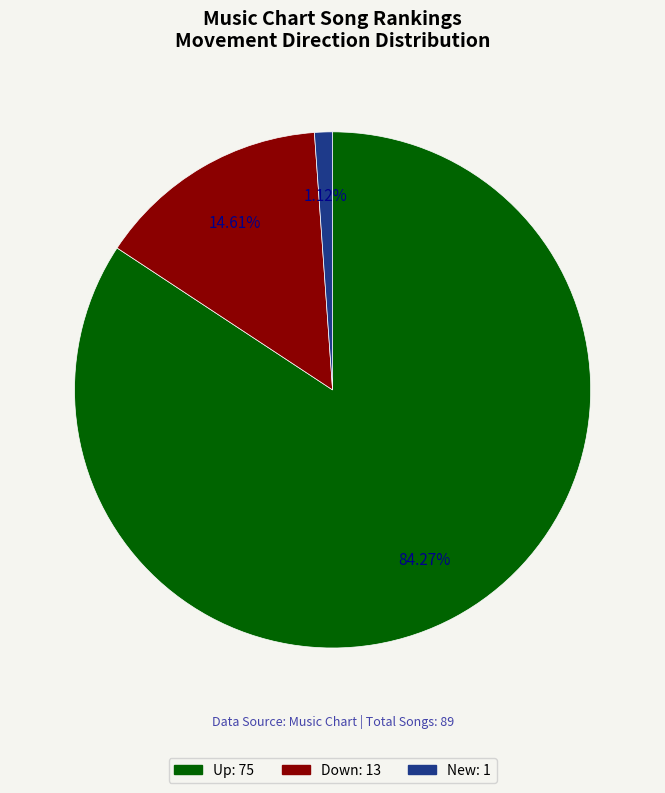

Is there any slice that represents more than half of the pie?

Yes